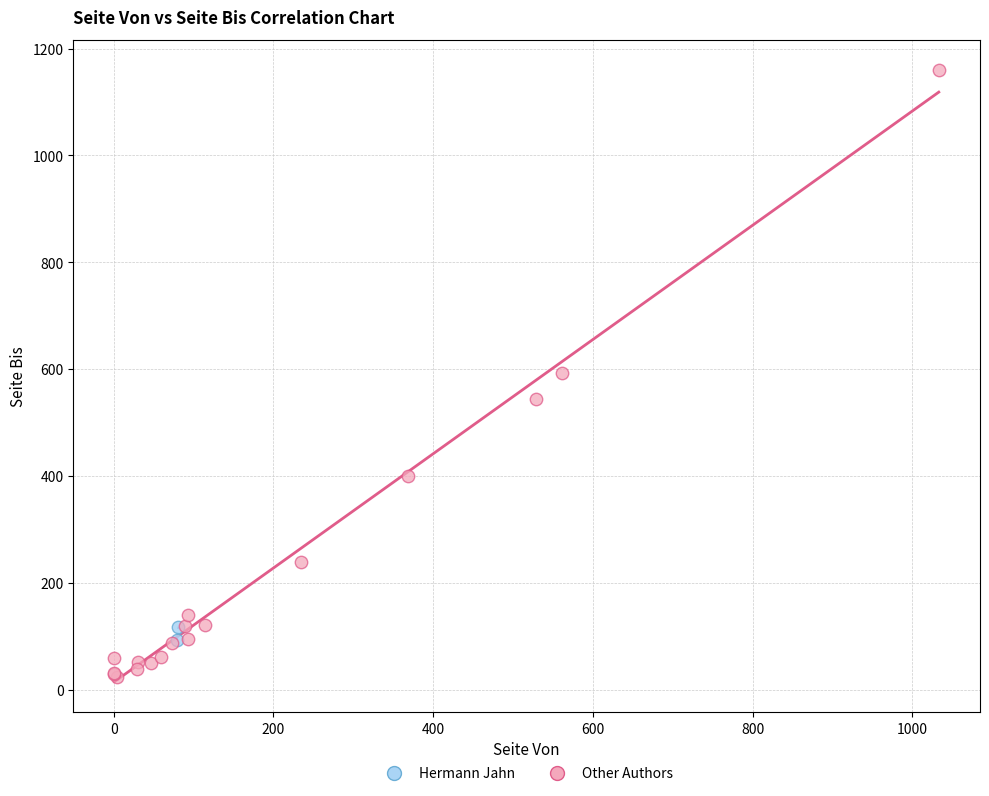

What are all the series names shown in the legend?

Hermann Jahn, Other Authors